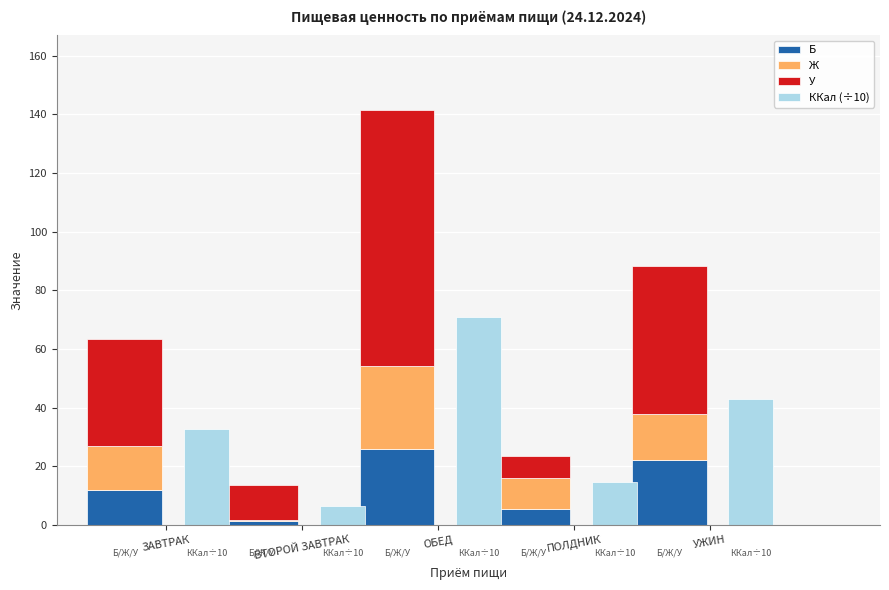

At which category is the sum across all series the highest?

ОБЕД